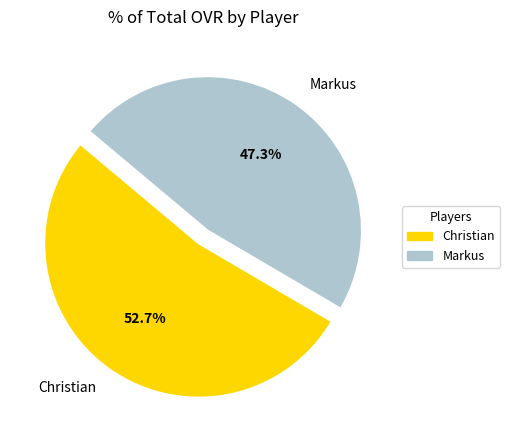

Which slice represents more than half of the pie?

Christian